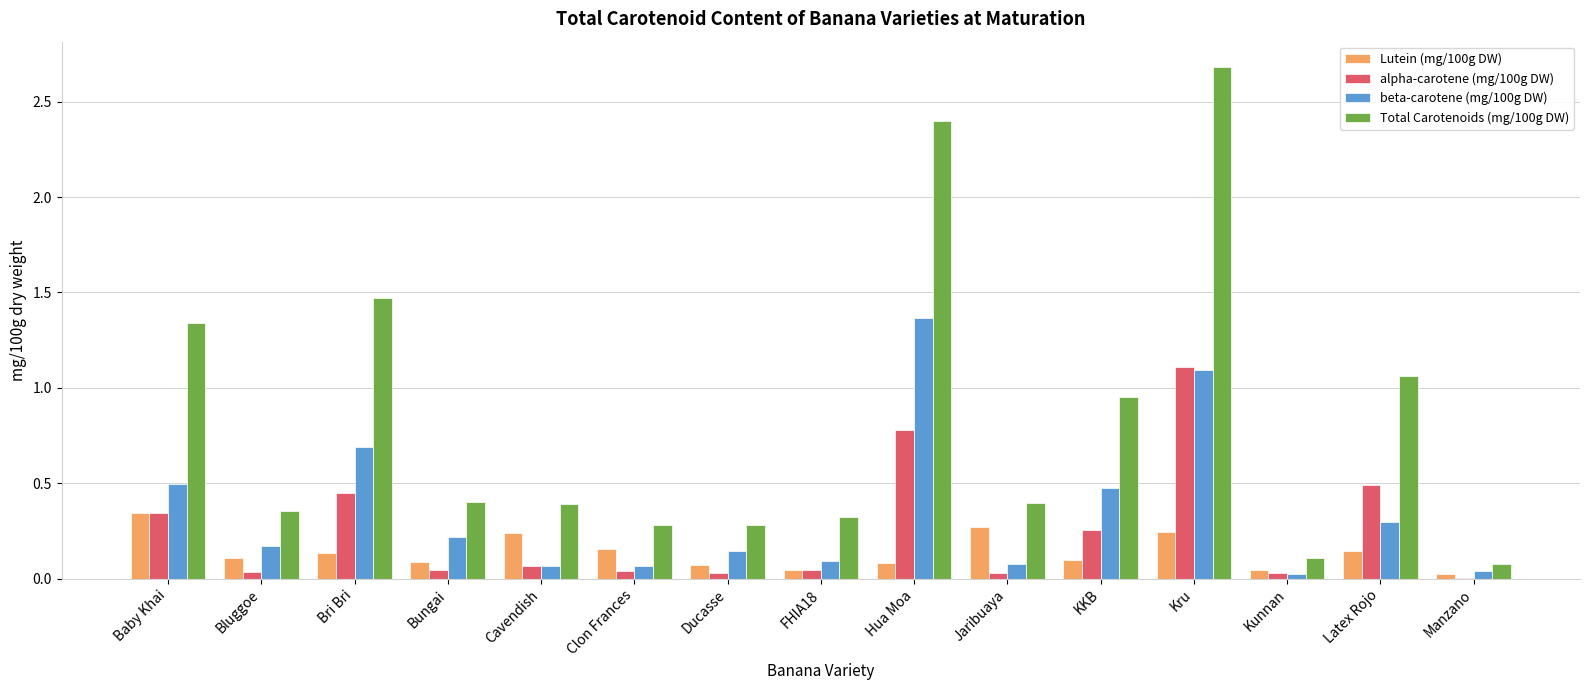

Are the bars grouped side by side (vs. stacked)?

Yes